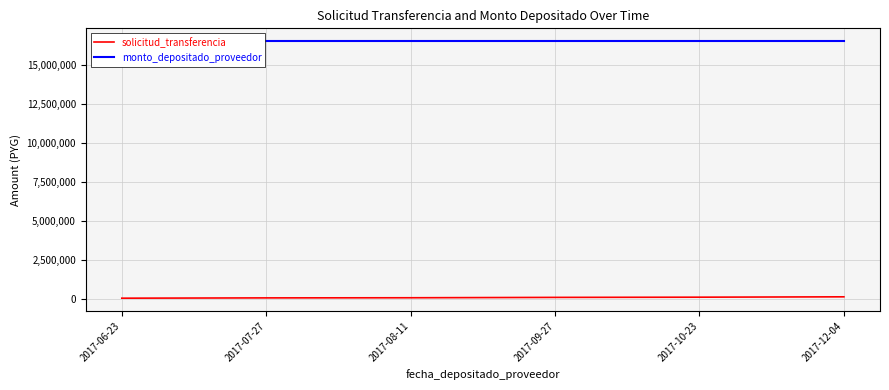

What is the average value of the solicitud_transferencia series?

115379